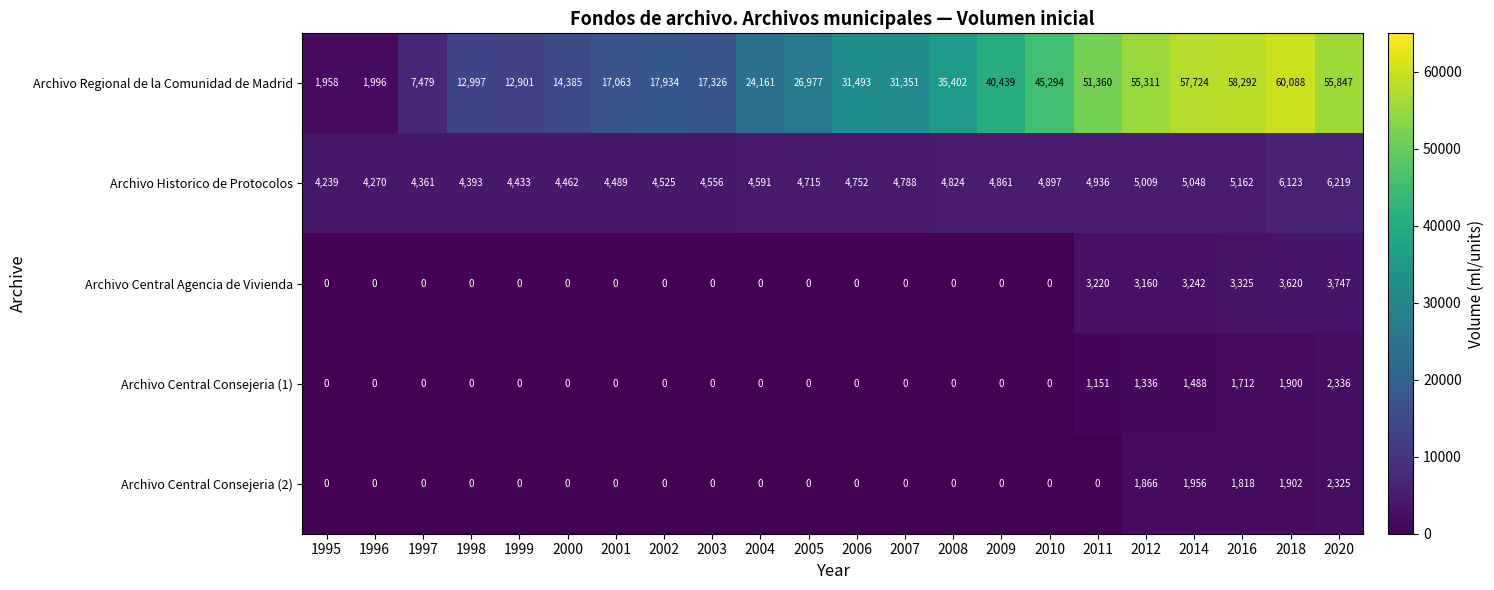

What is the total value across all series at 1997?

11840